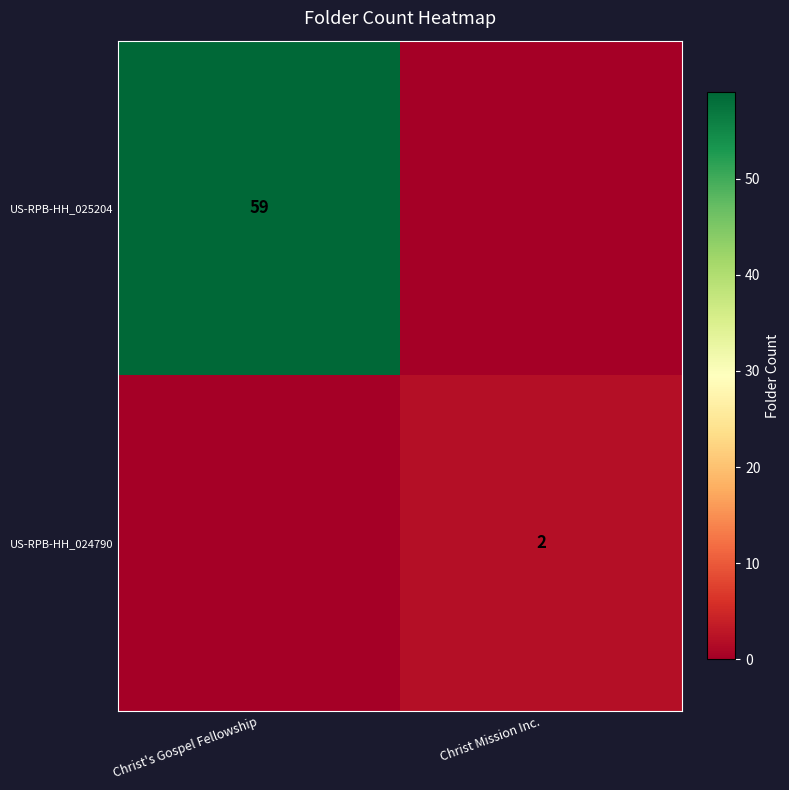

True or false: US-RPB-HH_025204 has a value of 38 at Christ's Gospel Fellowship.

False